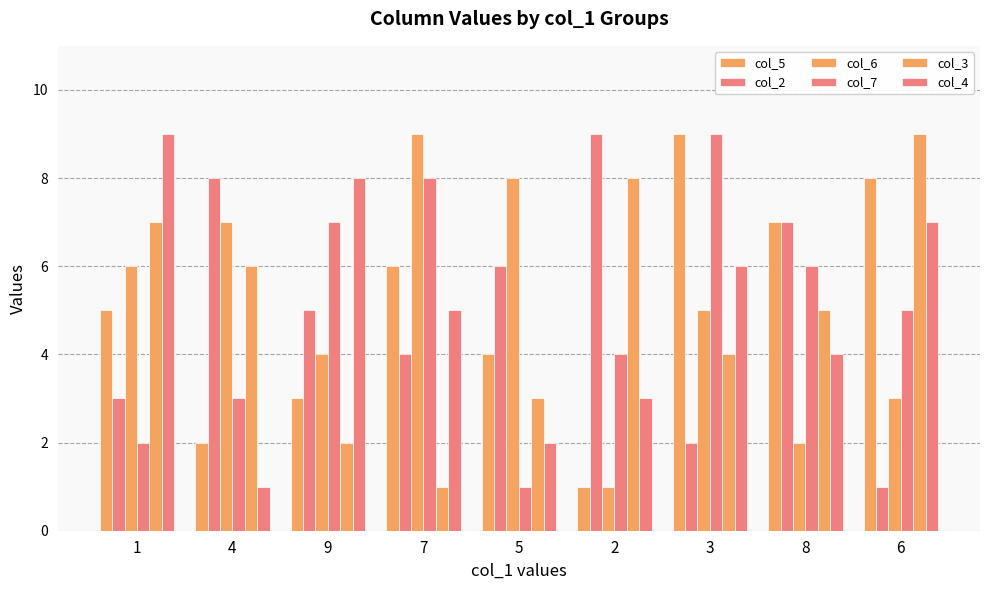

How many bars are there in each group?

6